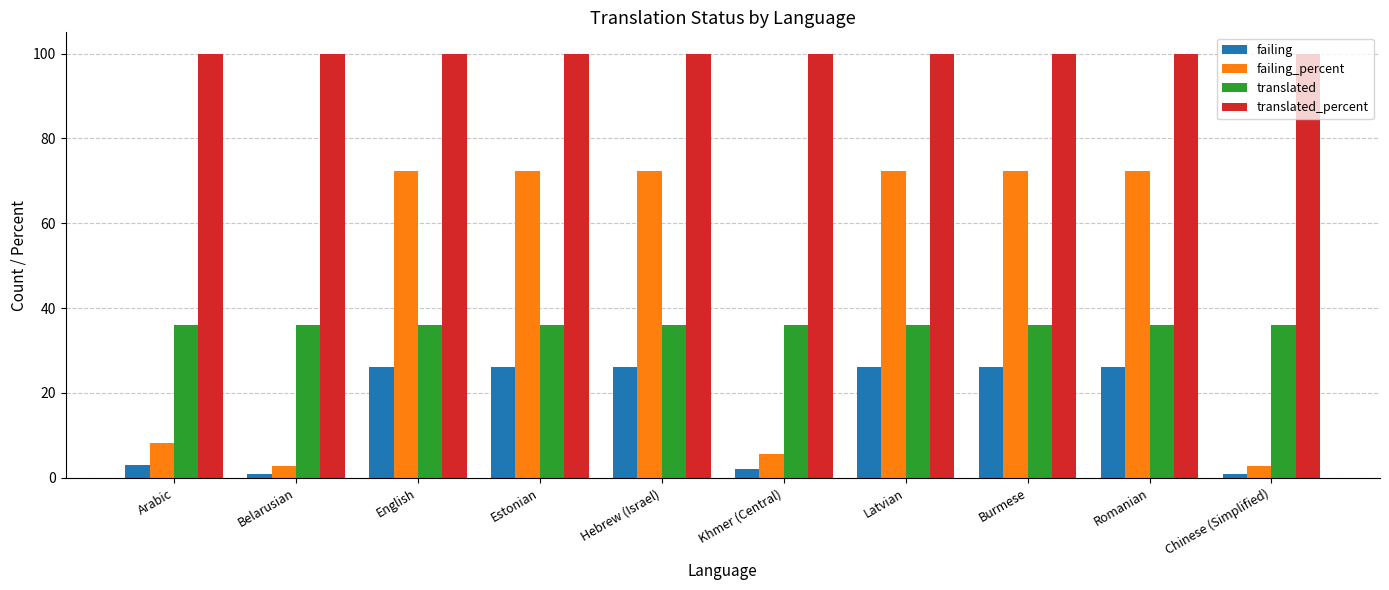

Rank the series at Hebrew (Israel) from highest to lowest value.

translated_percent, failing_percent, translated, failing